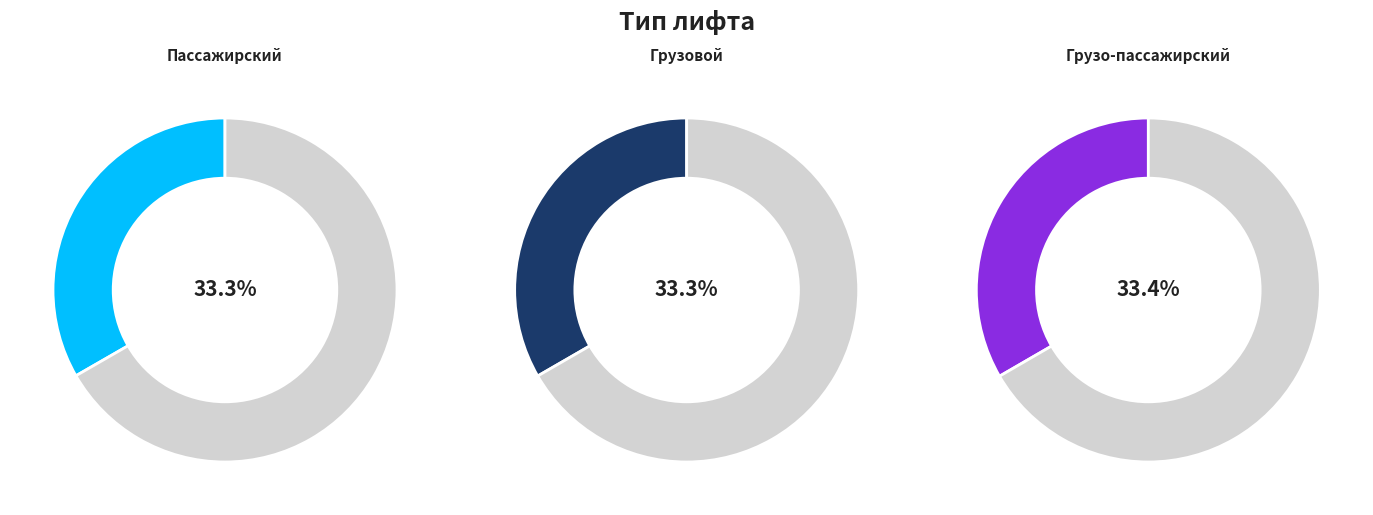

What is the total percentage of Грузо-пассажирский and Пассажирский?

66.7%